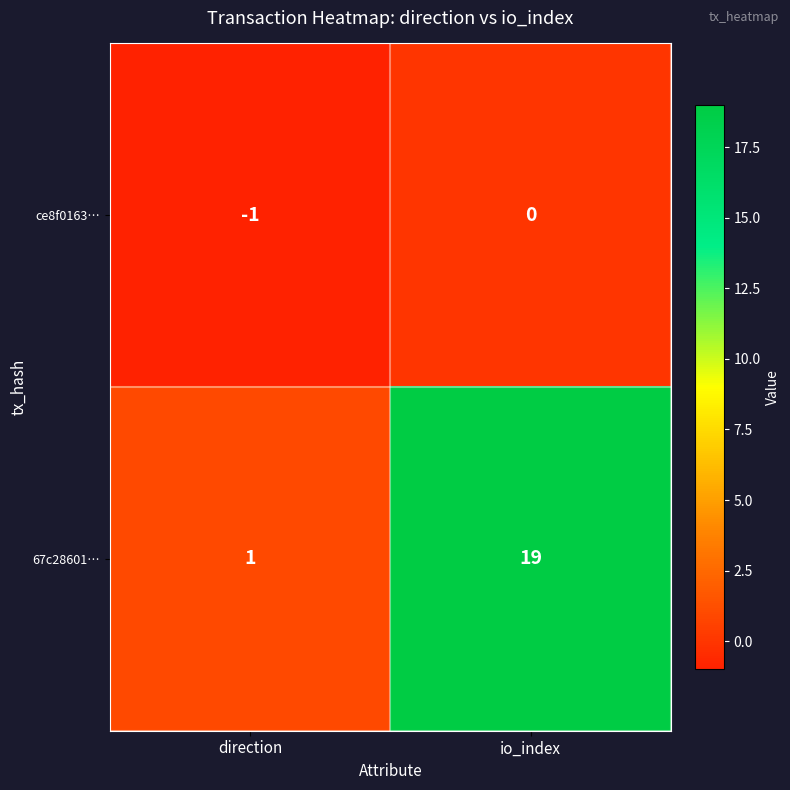

What is the difference between the maximum and minimum values in the 67c28601… series?

18